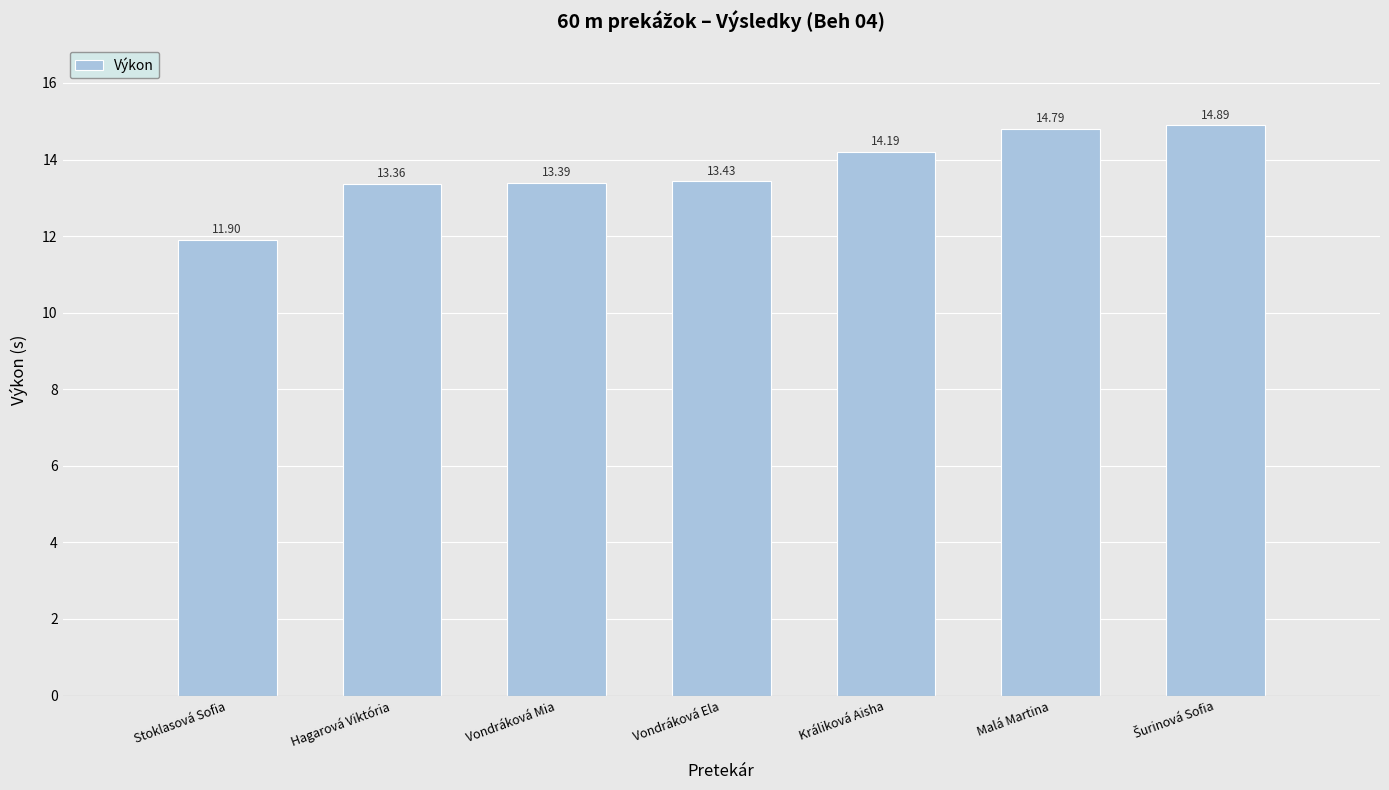

What is the difference between the maximum and minimum values?

3.0